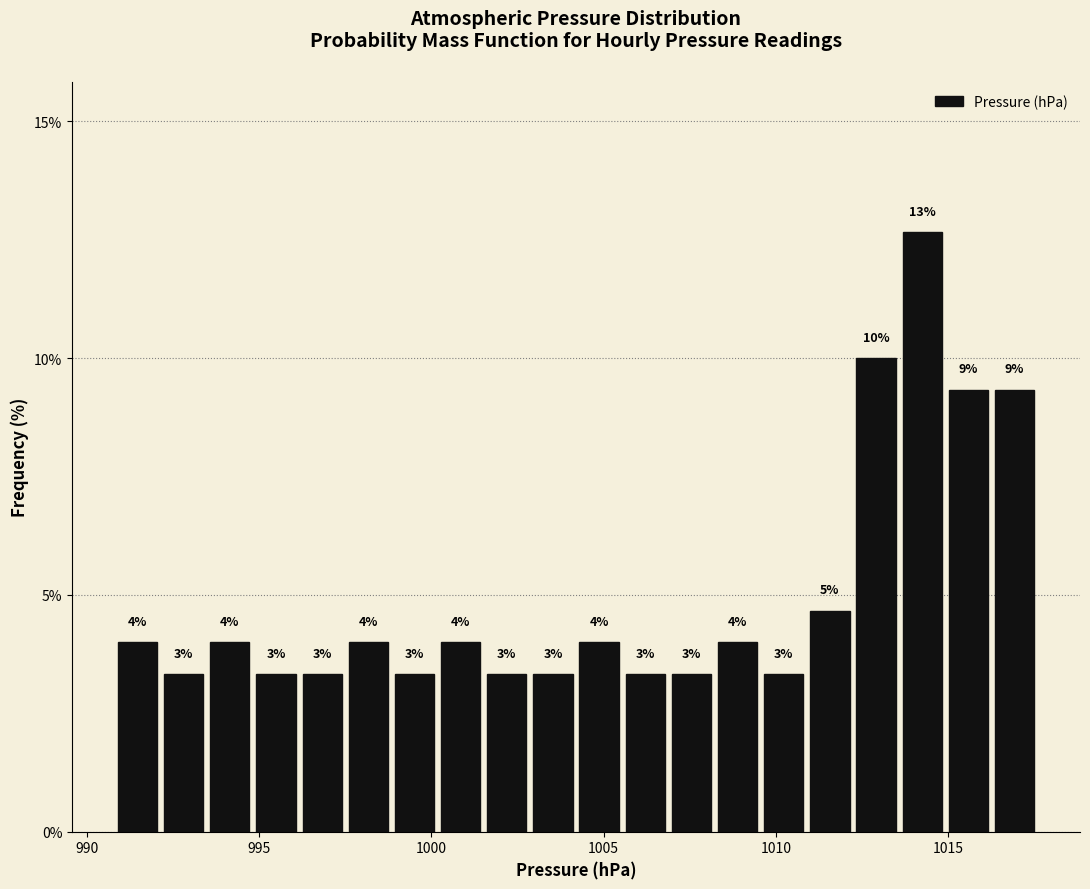

Around what value on the x-axis is the tallest bar? Give the approximate position of its centre, as read against the axis.

1014.5